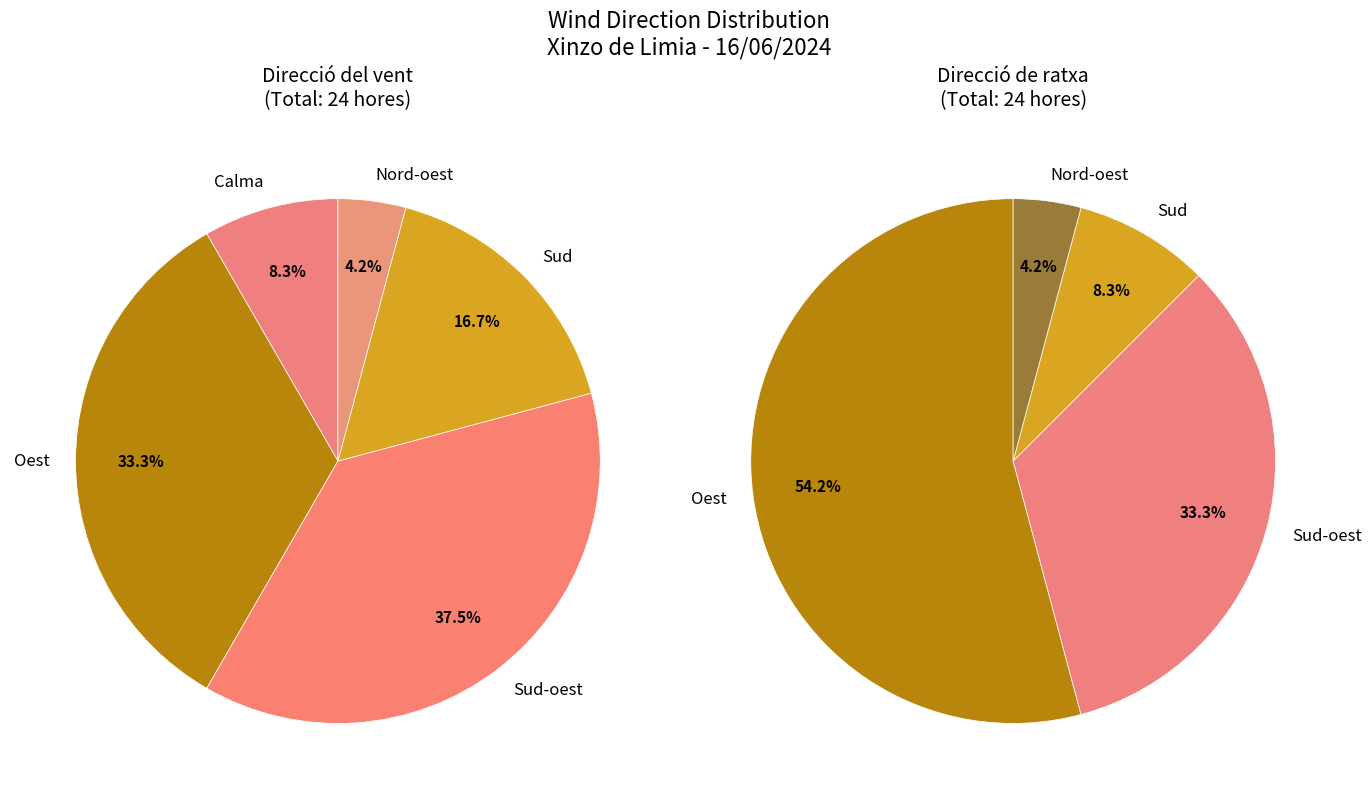

Does any single category account for the majority?

No